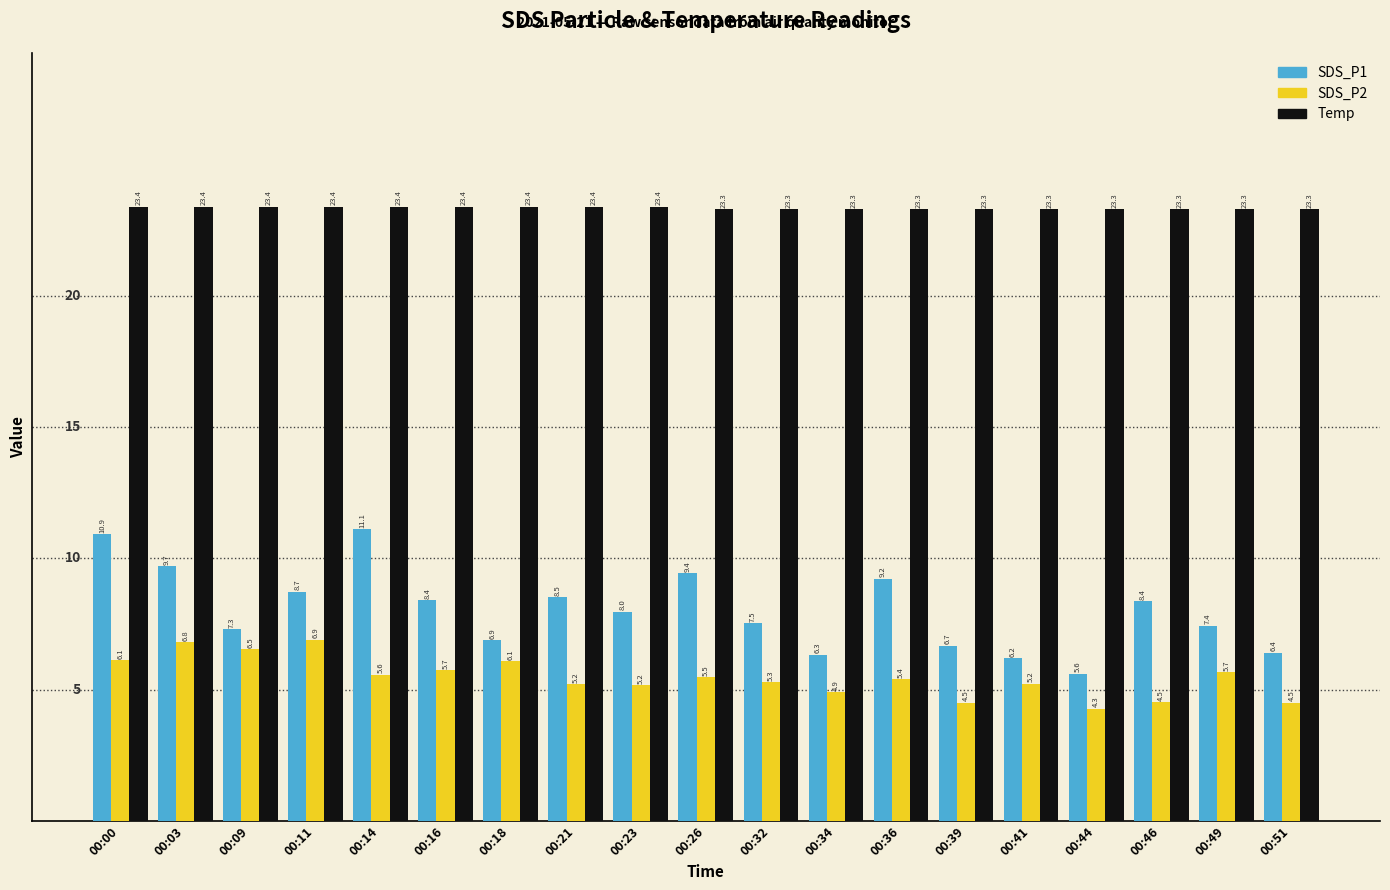

Does the chart contain any negative values?

No